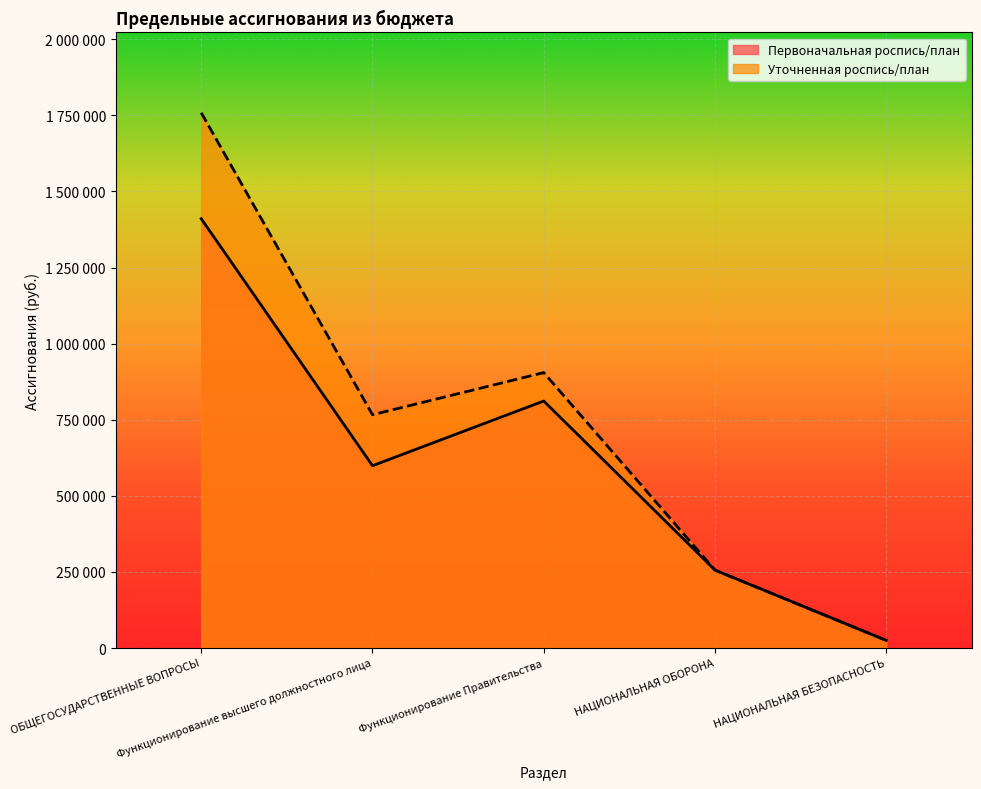

At how many categories does at least one series exceed 695456?

3